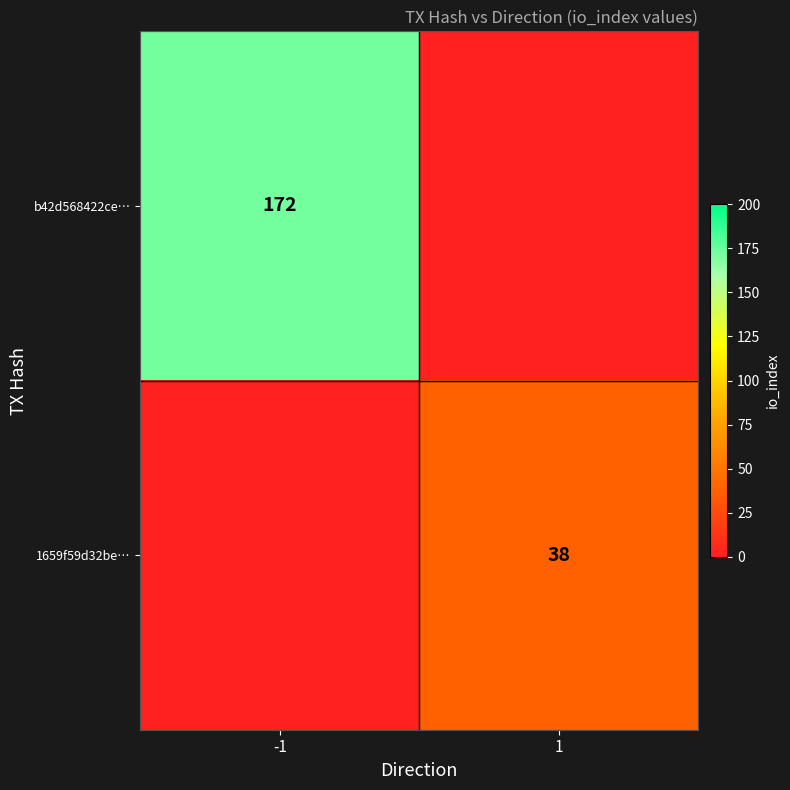

What is the minimum value shown in the chart?

38.0